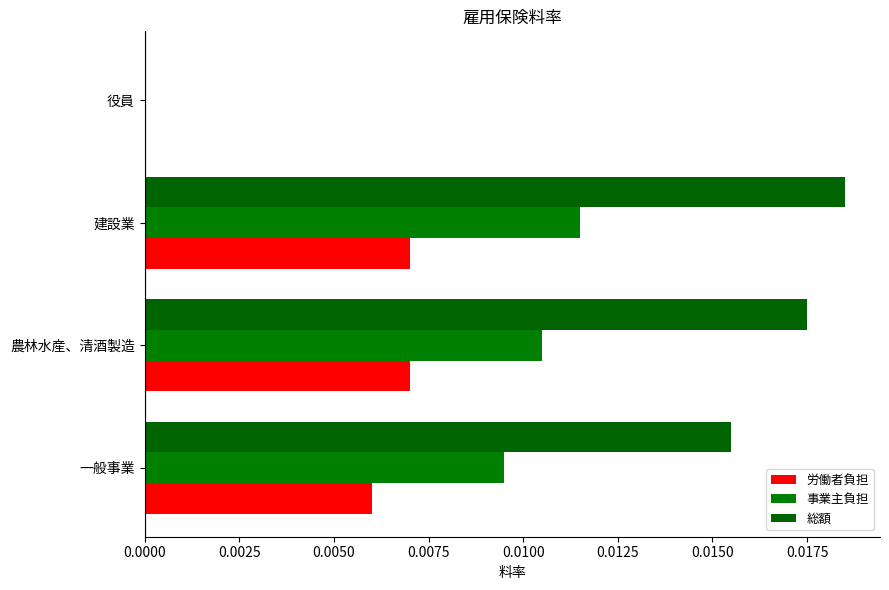

List the series in order of their overall mean, highest first.

総額, 事業主負担, 労働者負担